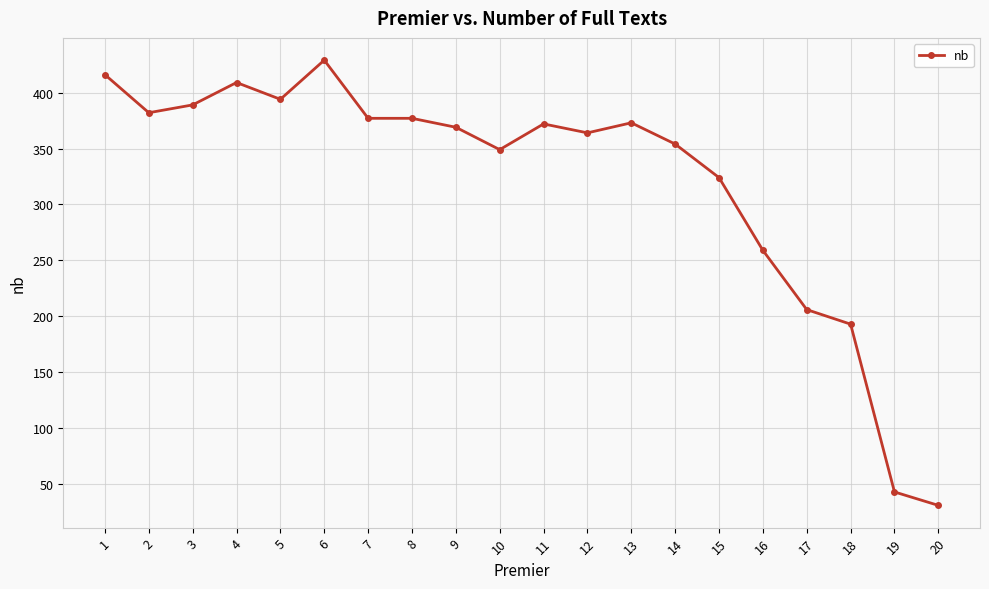

Which category has the highest value across all series?

6